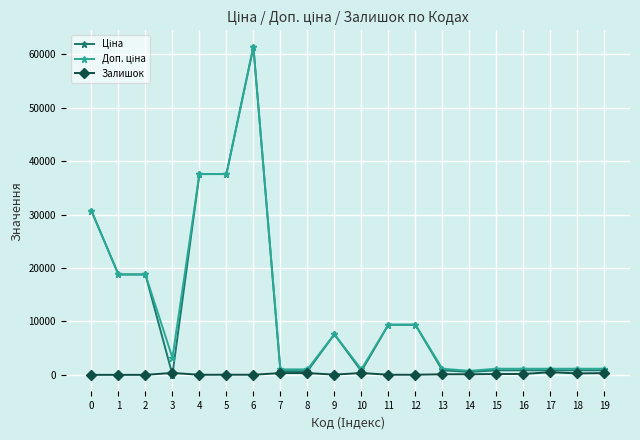

At which label does Залишок reach its peak?

17